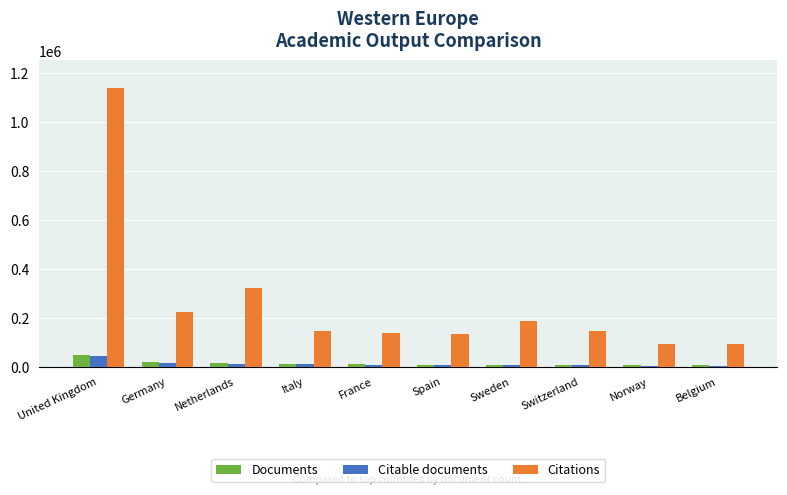

What is the greatest value displayed?

1137353